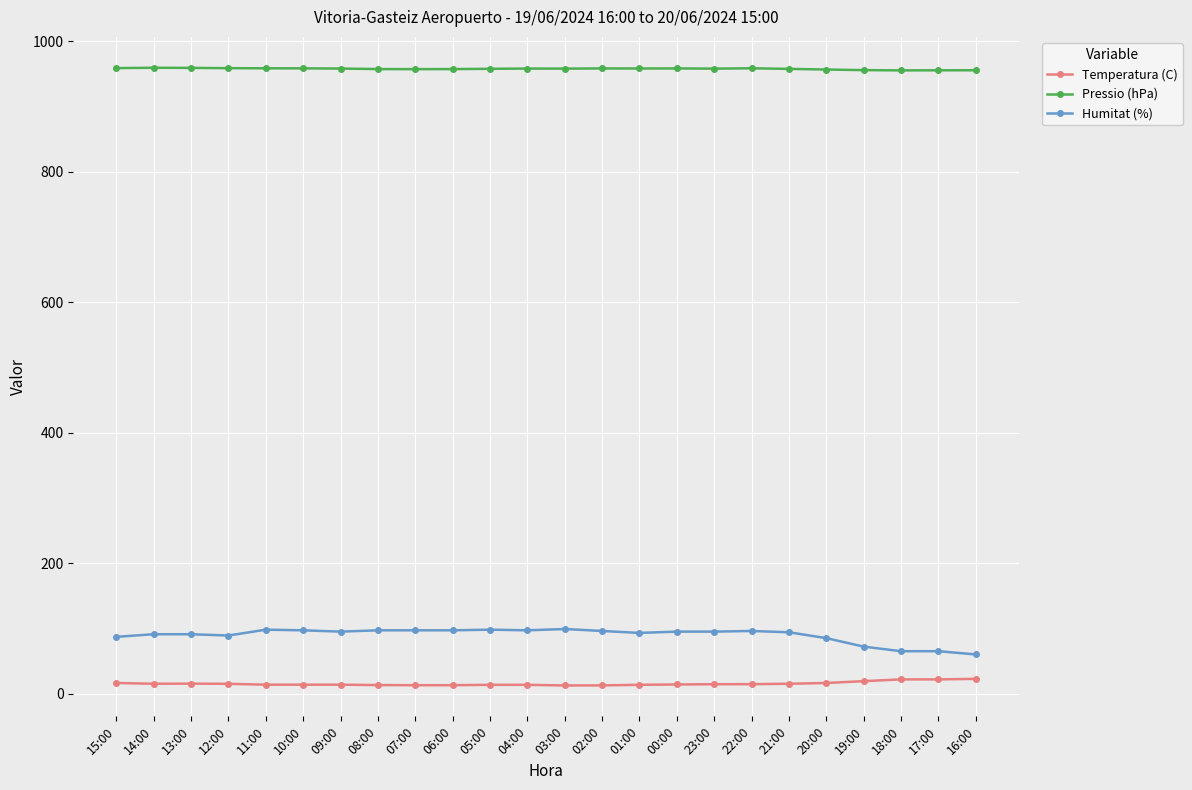

How many data points does each series have?

24